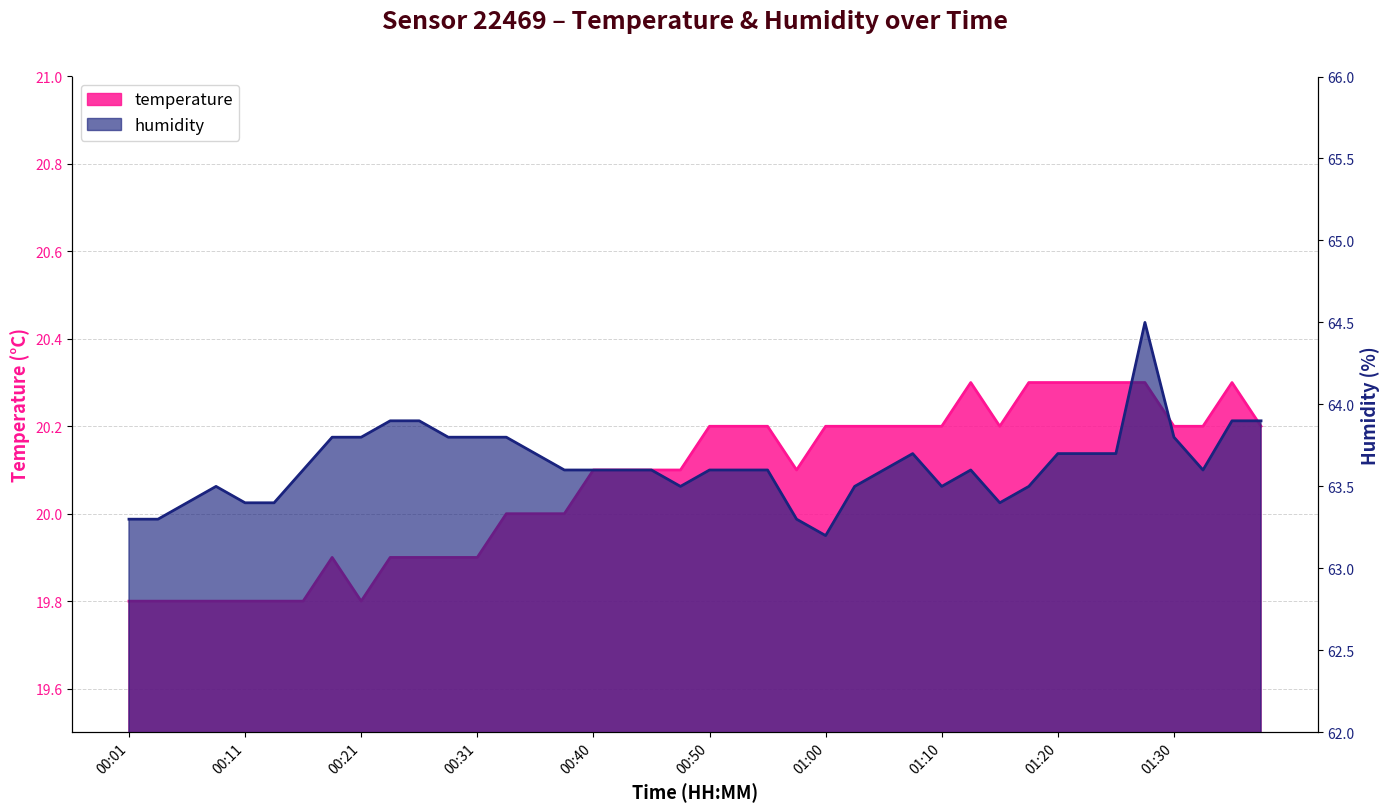

How many data points does each series have?

40